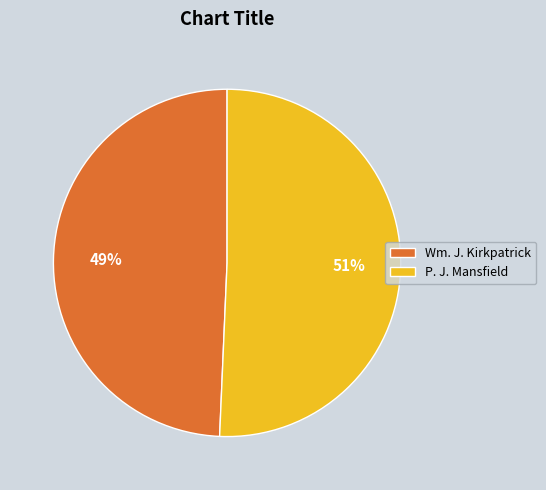

To the nearest percent, what is the average slice percentage?

50%